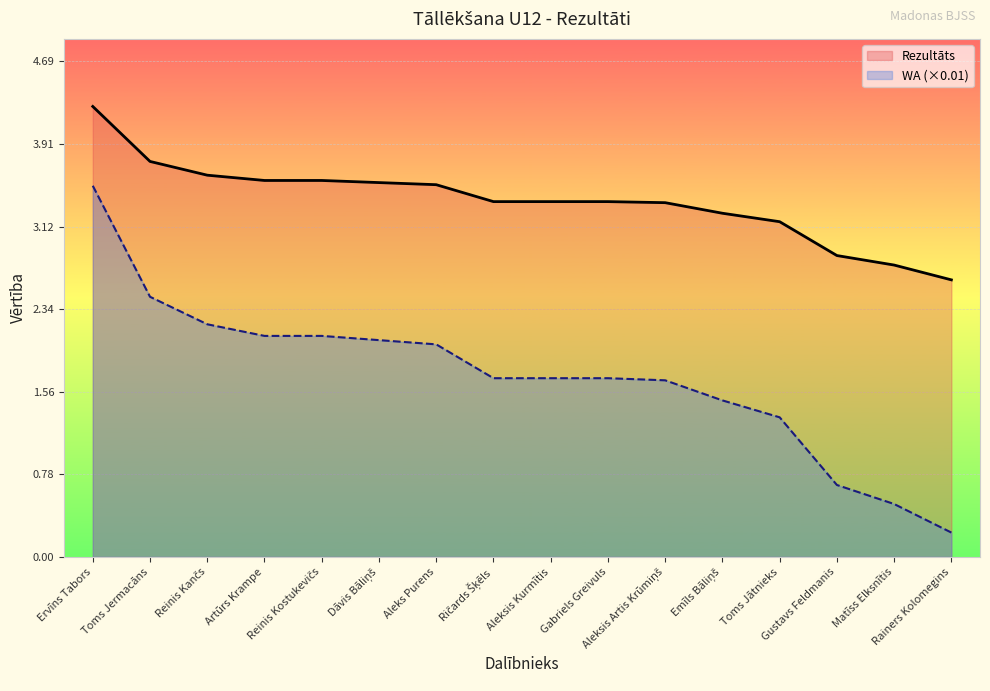

True or false: WA has a value of 0.5 at Aleksis Artis Krūmiņš.

False